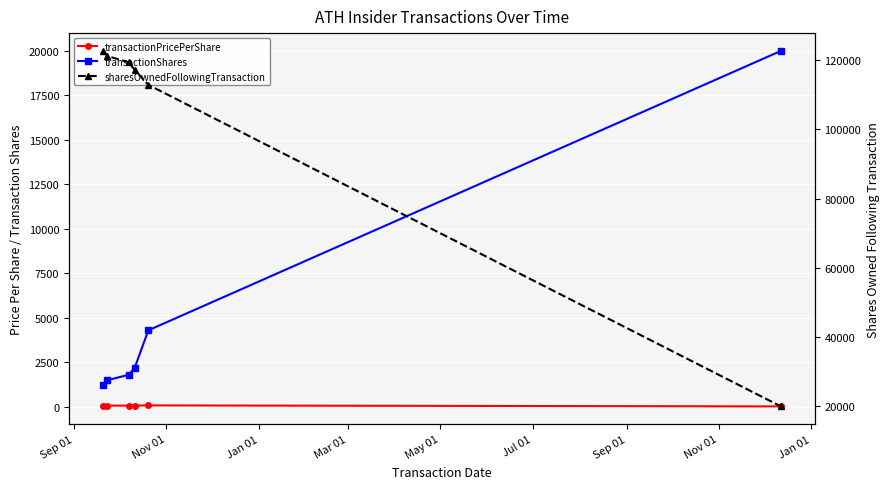

What are all the series names shown in the legend?

transactionPricePerShare, transactionShares, sharesOwnedFollowingTransaction